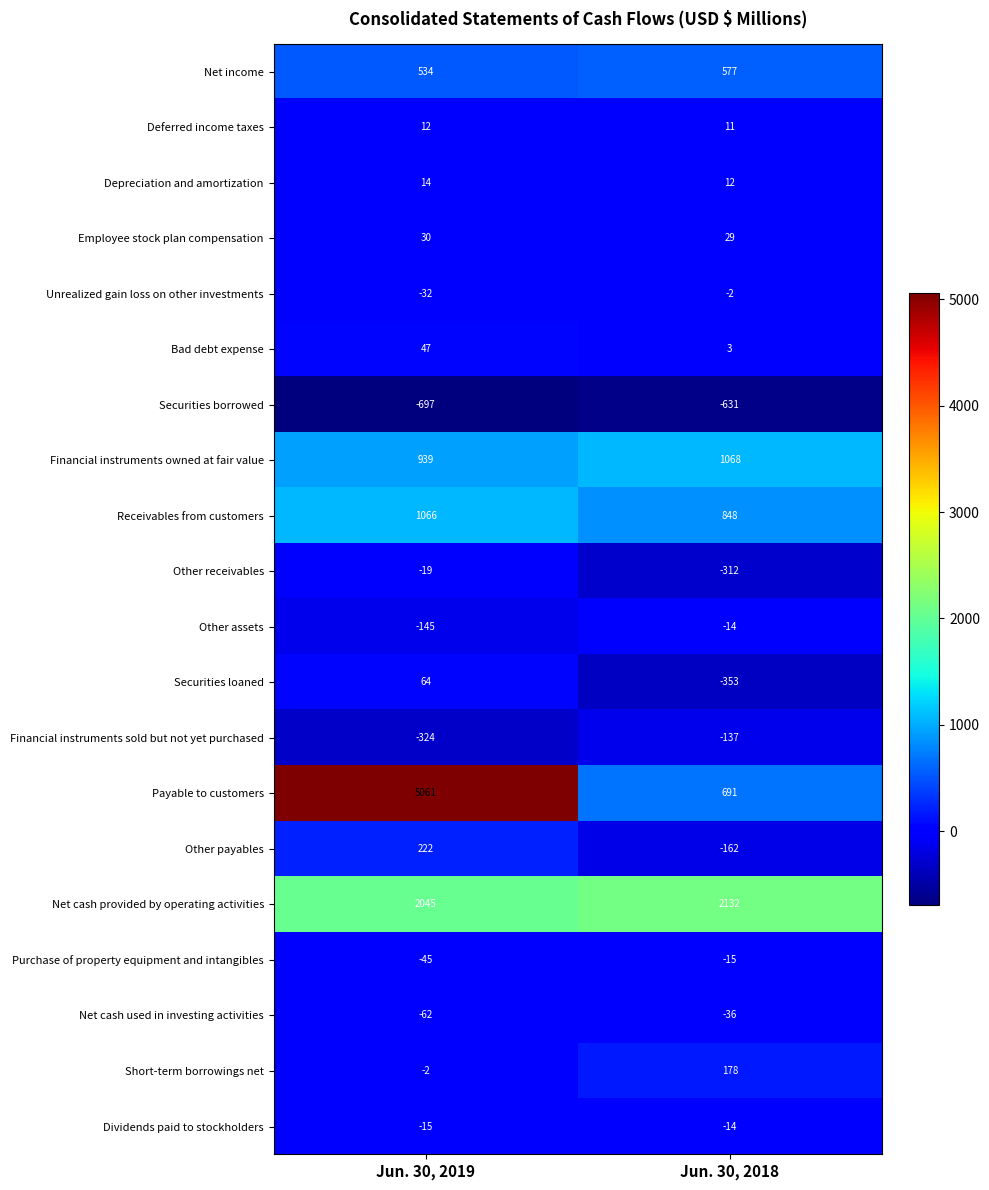

What is the greatest value displayed?

5061